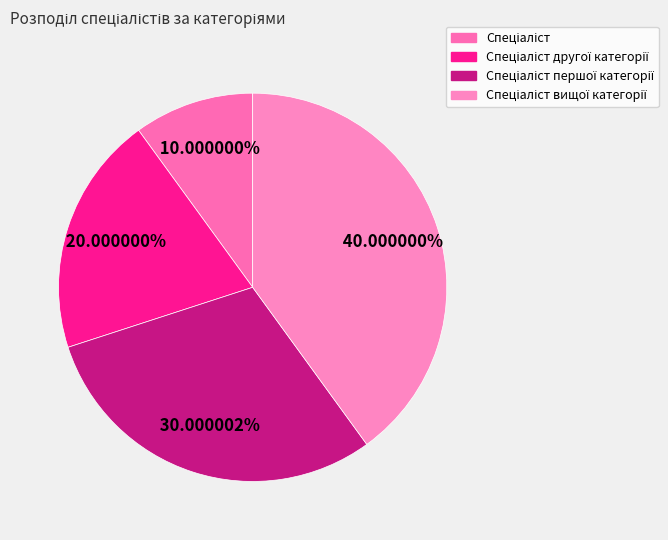

Count the number of slices in the pie.

4